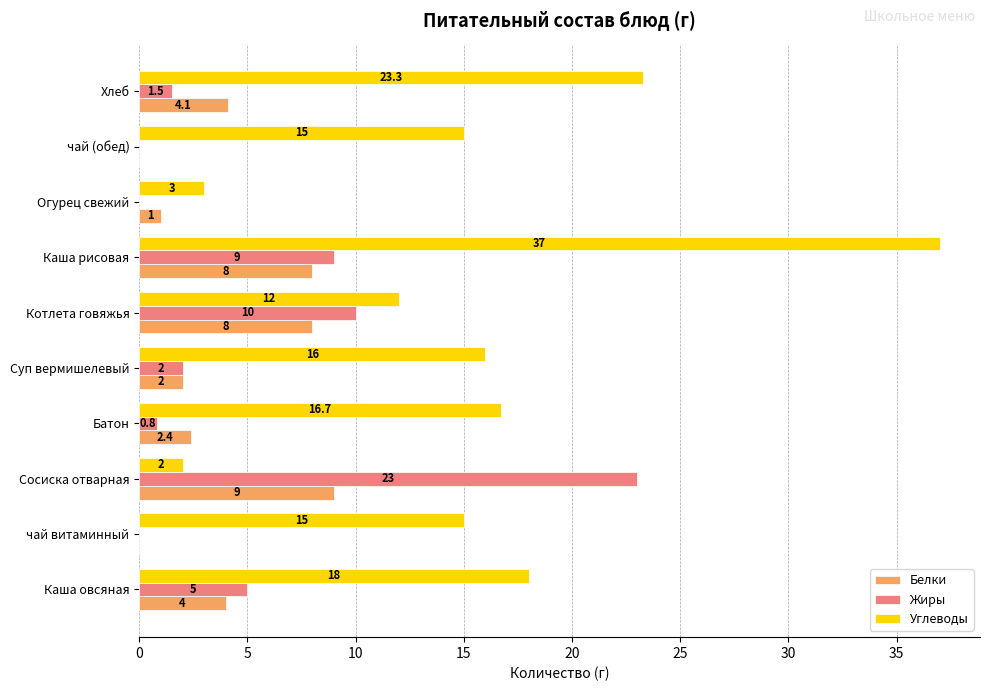

At which label does Жиры reach its peak?

Сосиска отварная